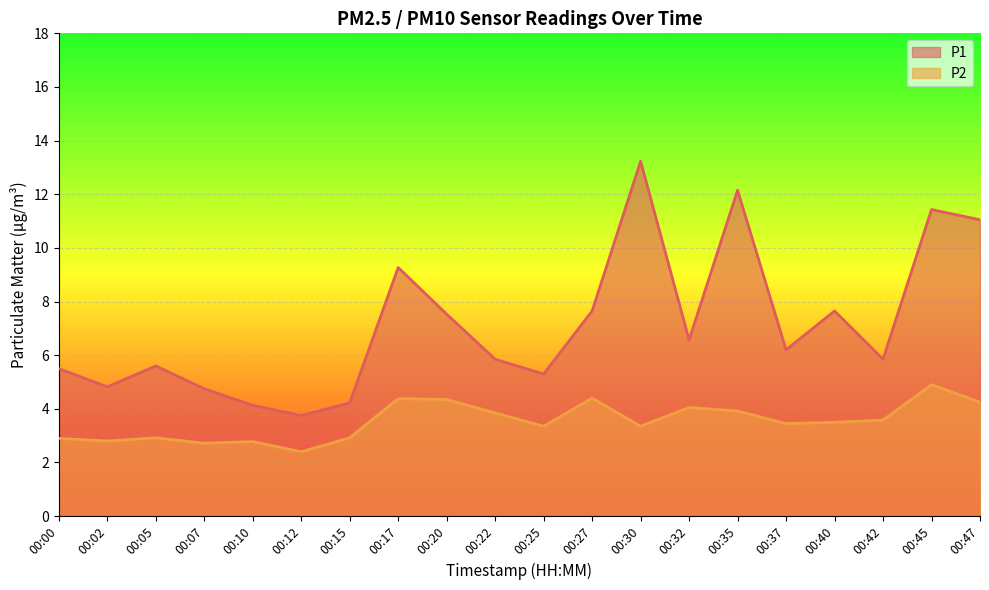

Which has a higher value, 00:45 or 00:22?

00:45